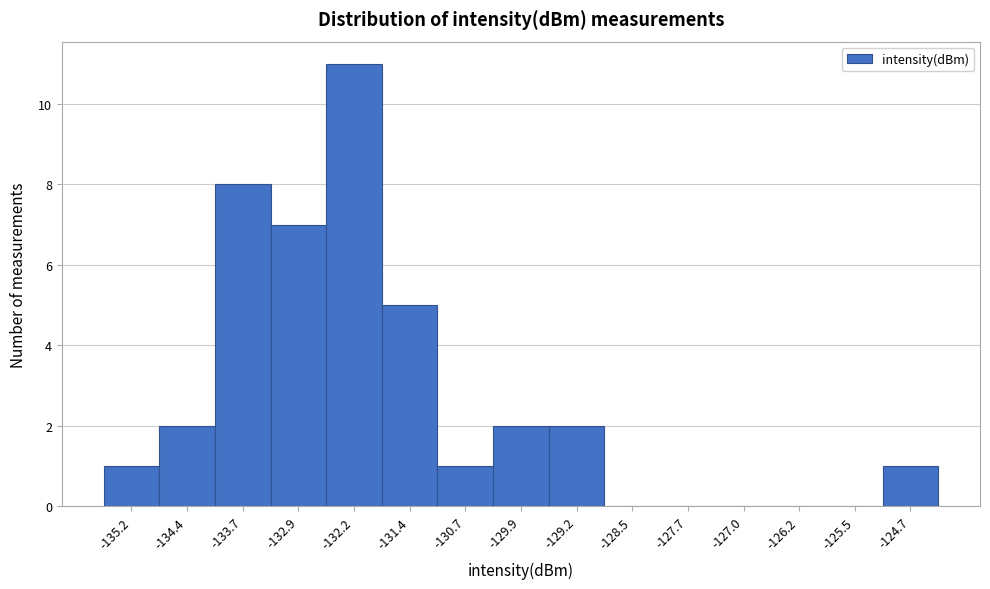

Reading left to right, transcribe this chart: for each bar, give the range it covers on the x-axis and its height. Neither the bar edges nor the heights are printed on the chart, so give them approximately, as read against the axes.

-135.5 to -134.8: 1
-134.8 to -134.0: 2
-134.0 to -133.3: 8
-133.3 to -132.6: 7
-132.6 to -131.8: 11
-131.8 to -131.1: 5
-131.1 to -130.3: 1
-130.3 to -129.6: 2
-129.6 to -128.8: 2
-128.8 to -128.1: 0
-128.1 to -127.3: 0
-127.3 to -126.6: 0
-126.6 to -125.8: 0
-125.8 to -125.1: 0
-125.1 to -124.4: 1